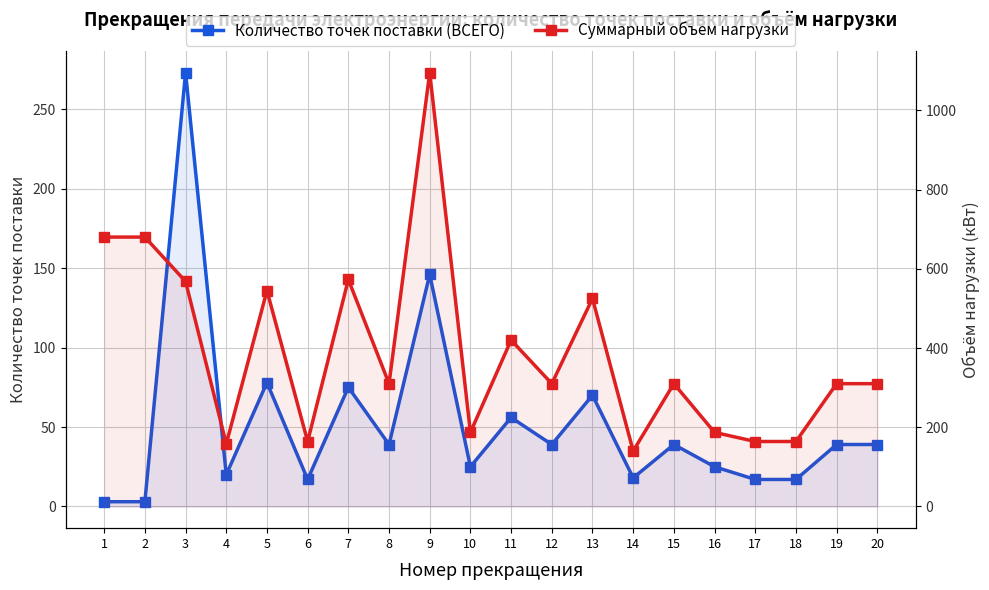

What is the value of the Количество точек поставки (ВСЕГО) point at the 4th from the left?

20